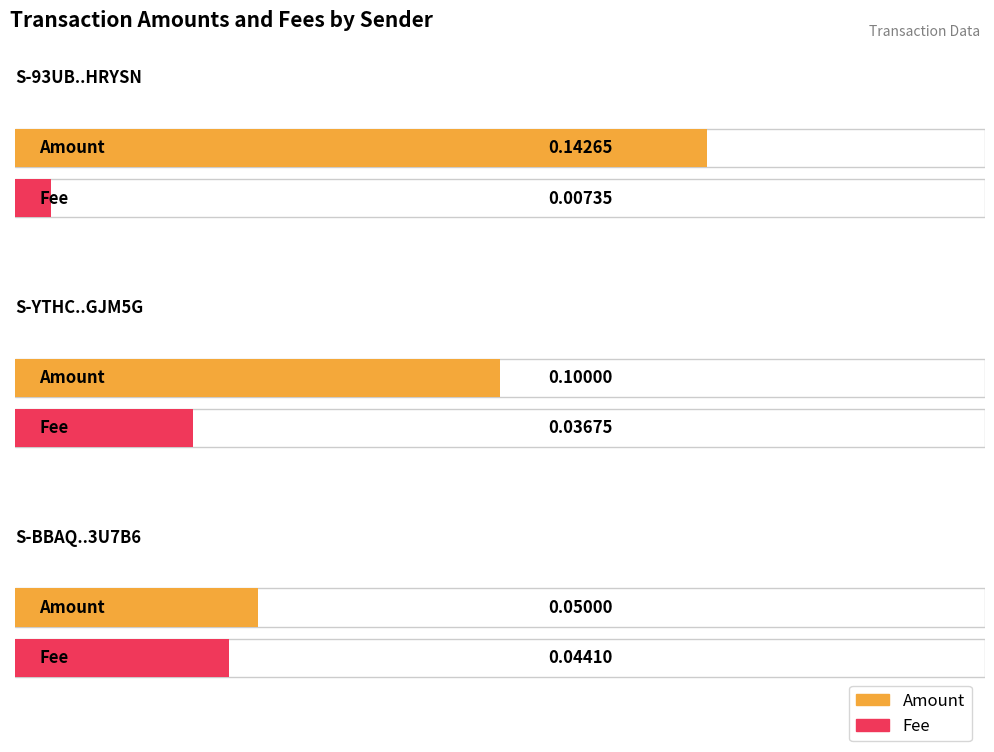

How many categories are shown in the chart?

3